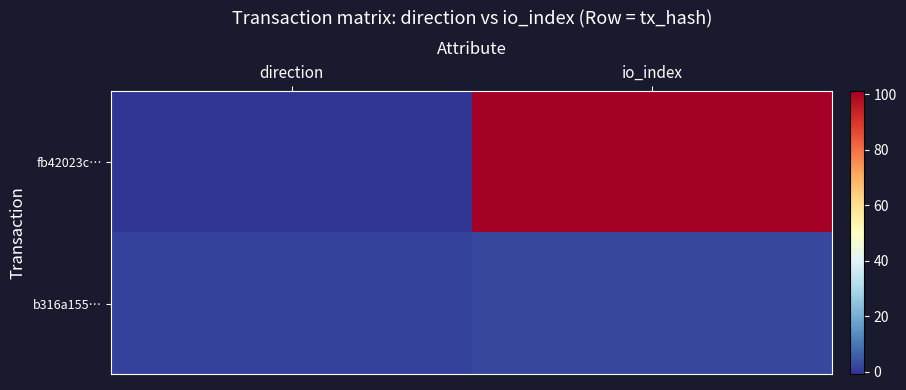

What is the smallest value displayed?

-1